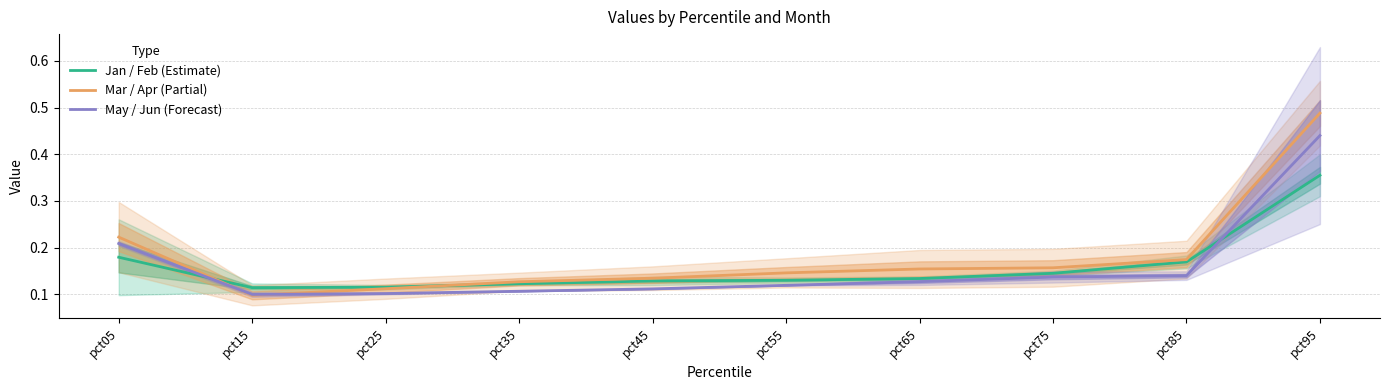

After their last crossing, which series has the higher values: May / Jun (Forecast) or Mar / Apr (Partial)?

Mar / Apr (Partial)